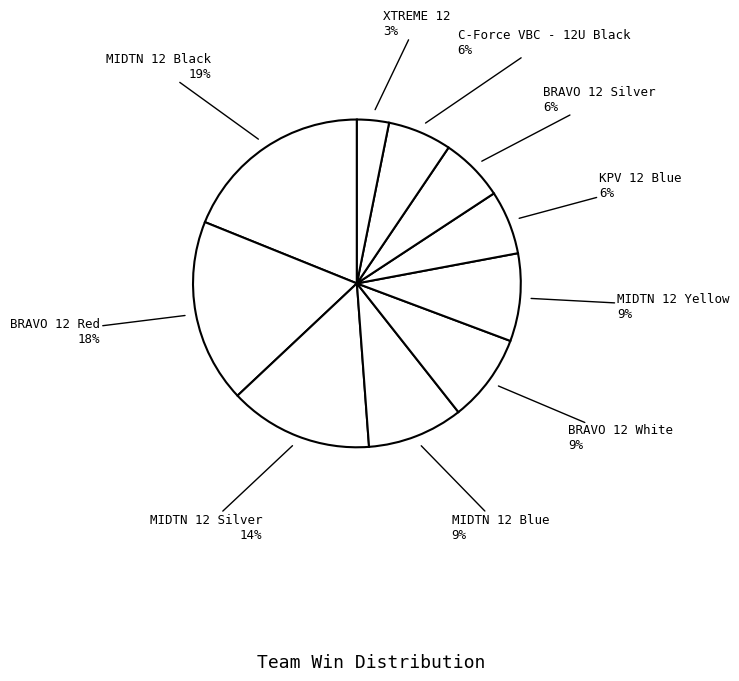

How many segments does this pie chart have?

10